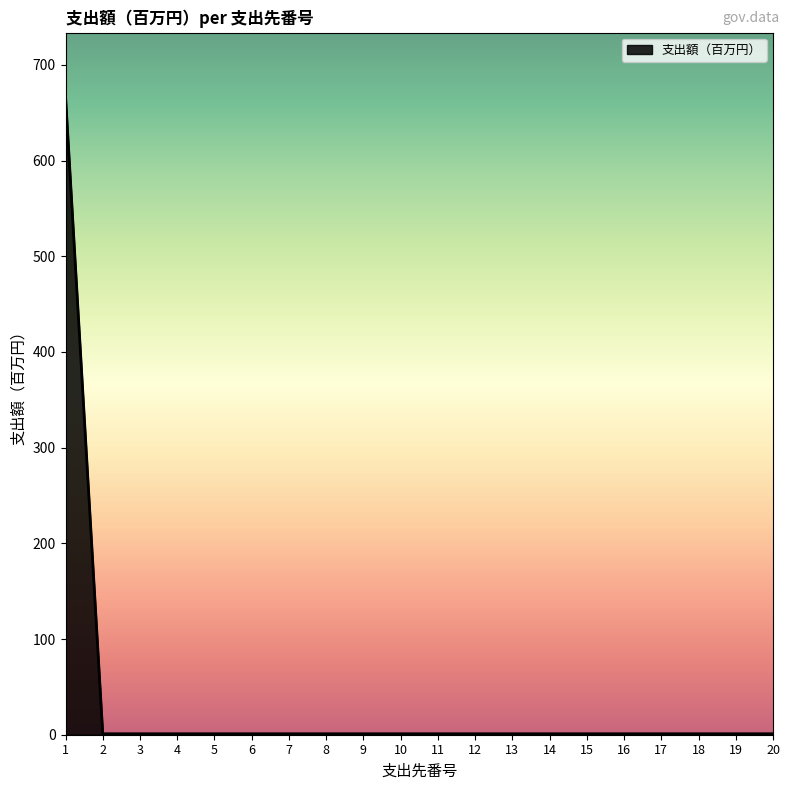

What is the maximum value shown in the chart?

667